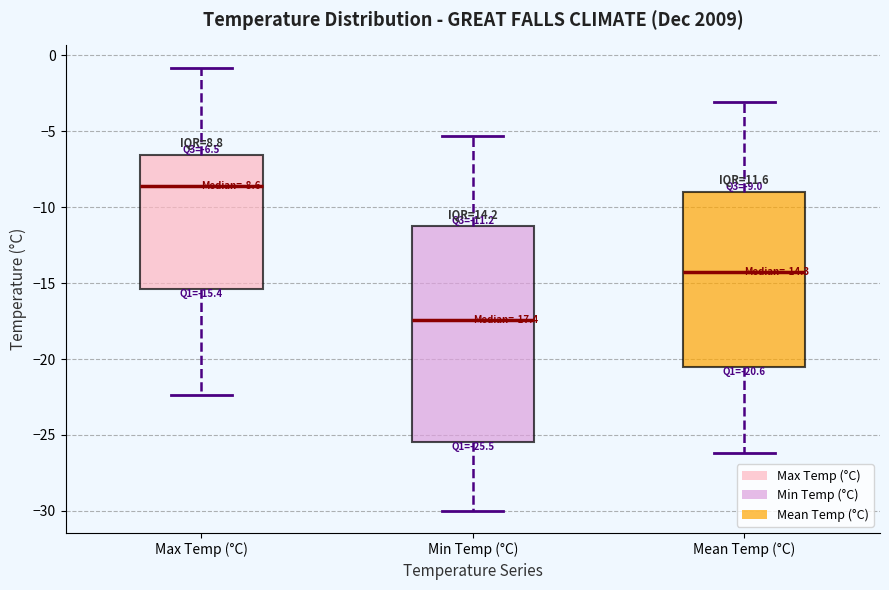

Which box's median line is the lowest?

Min Temp (°C)